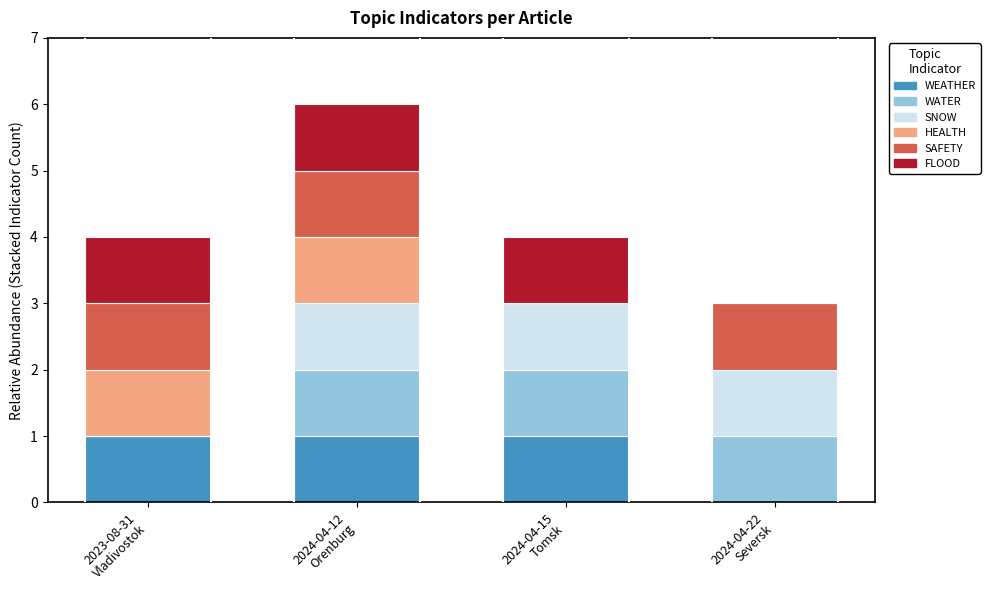

What is the sum of all WEATHER values?

3